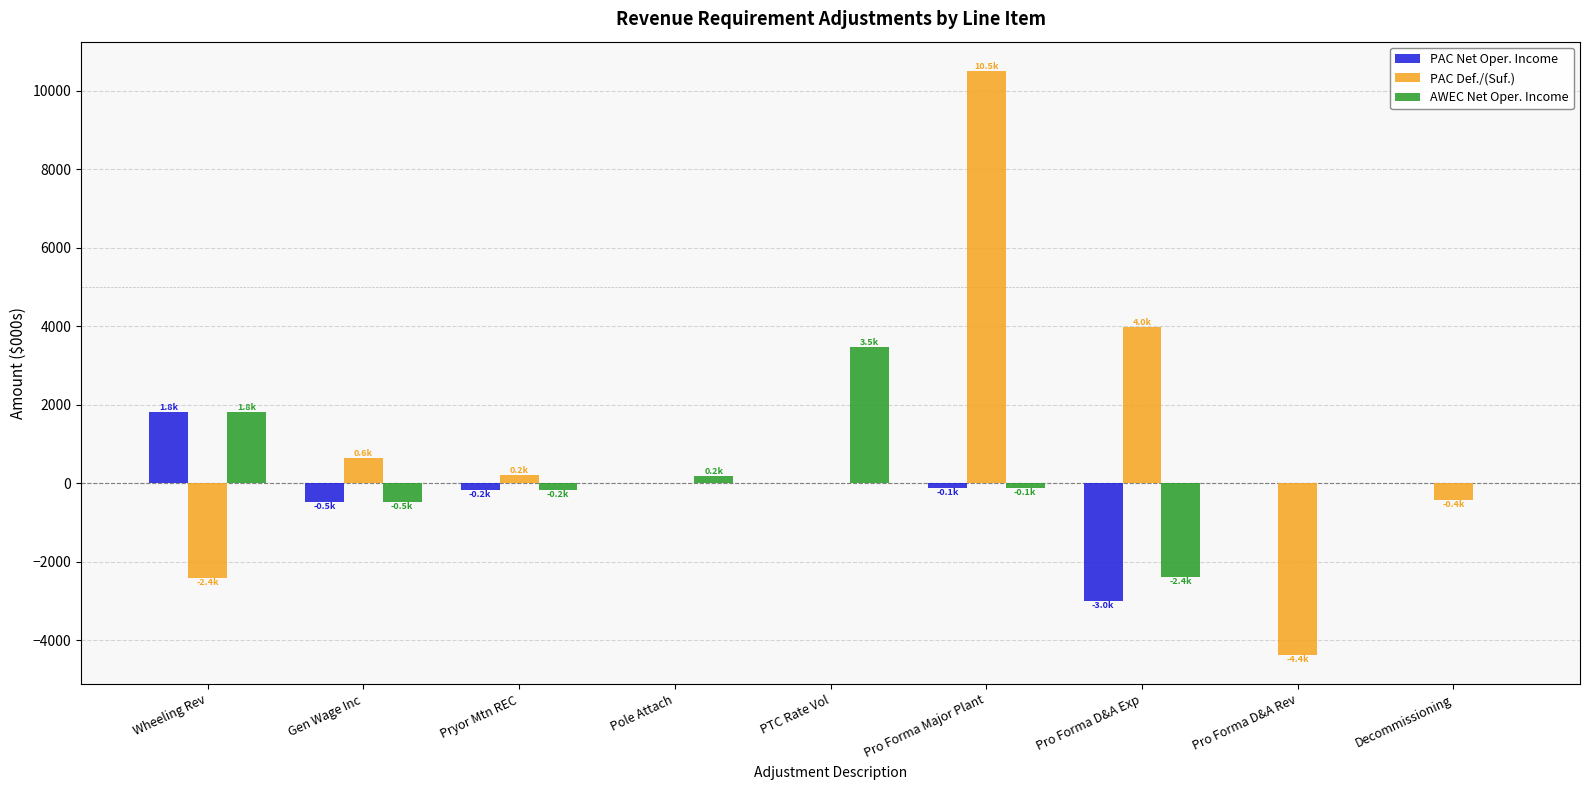

The value of PAC Net Oper. Income at Wheeling Rev is 985.5. True or false?

False